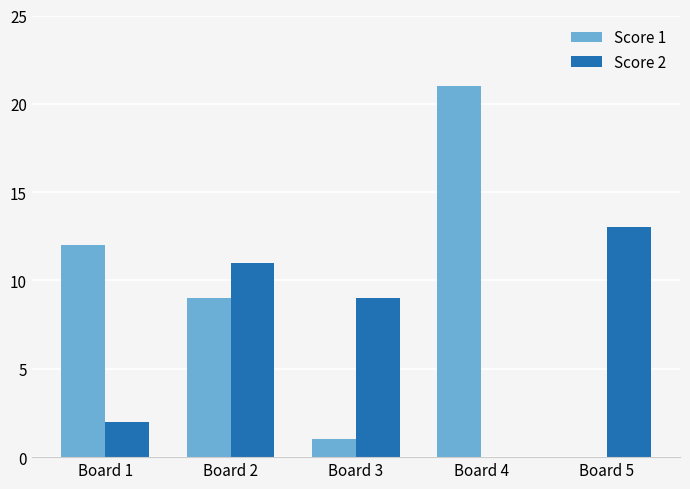

How many data points does each series have?

5